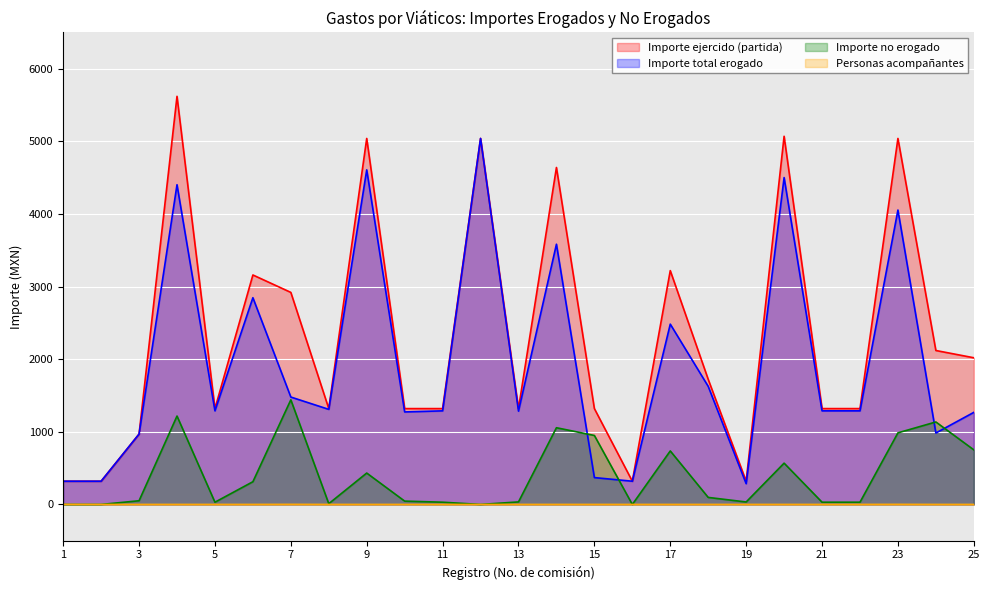

Rank the categories by Importe total erogado value from lowest to highest.

19, 1, 2, 16, 15, 3, 24, 25, 10, 13, 5, 11, 21, 22, 8, 7, 18, 17, 6, 14, 23, 4, 20, 9, 12